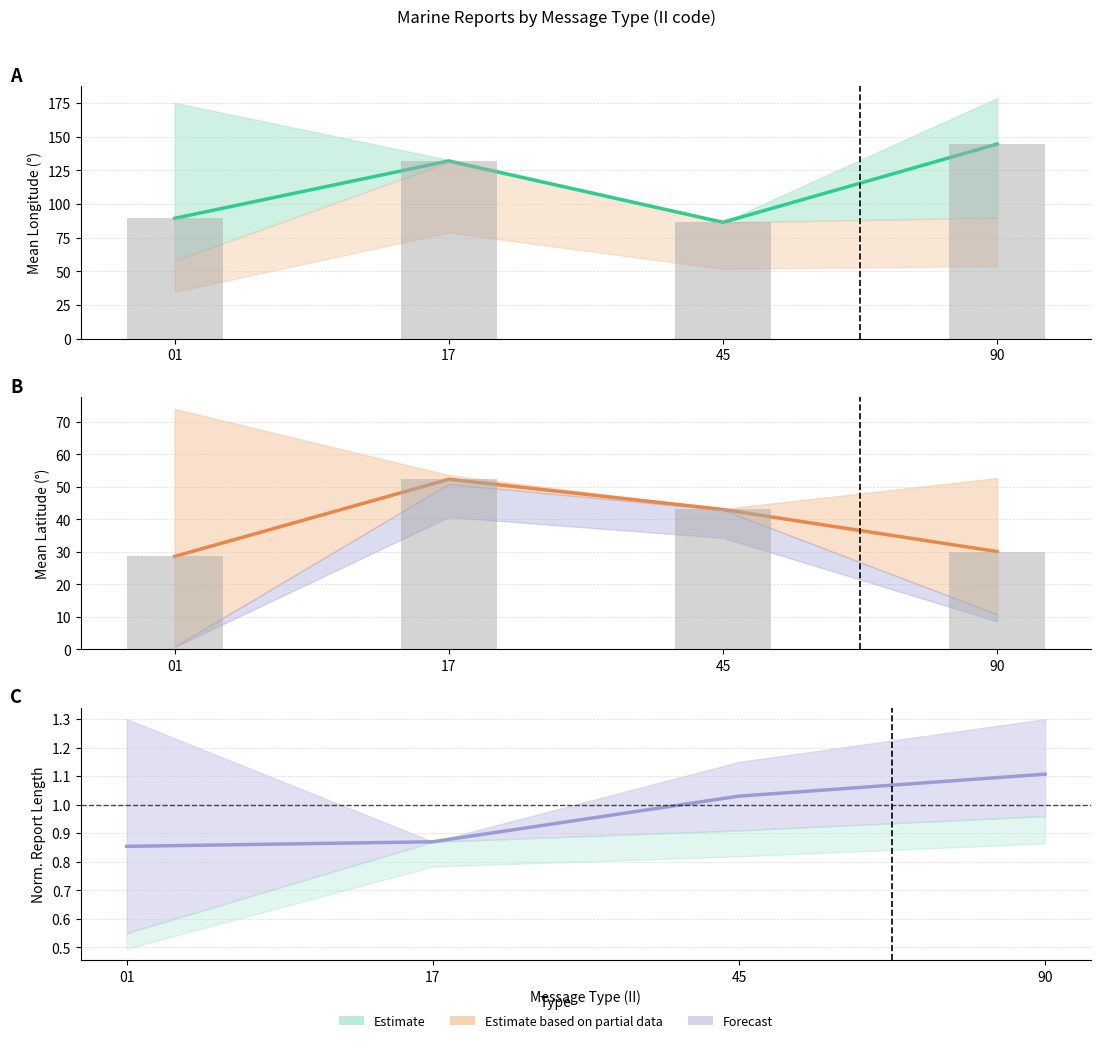

How many values in the LAT (bar) series are below 43?

2